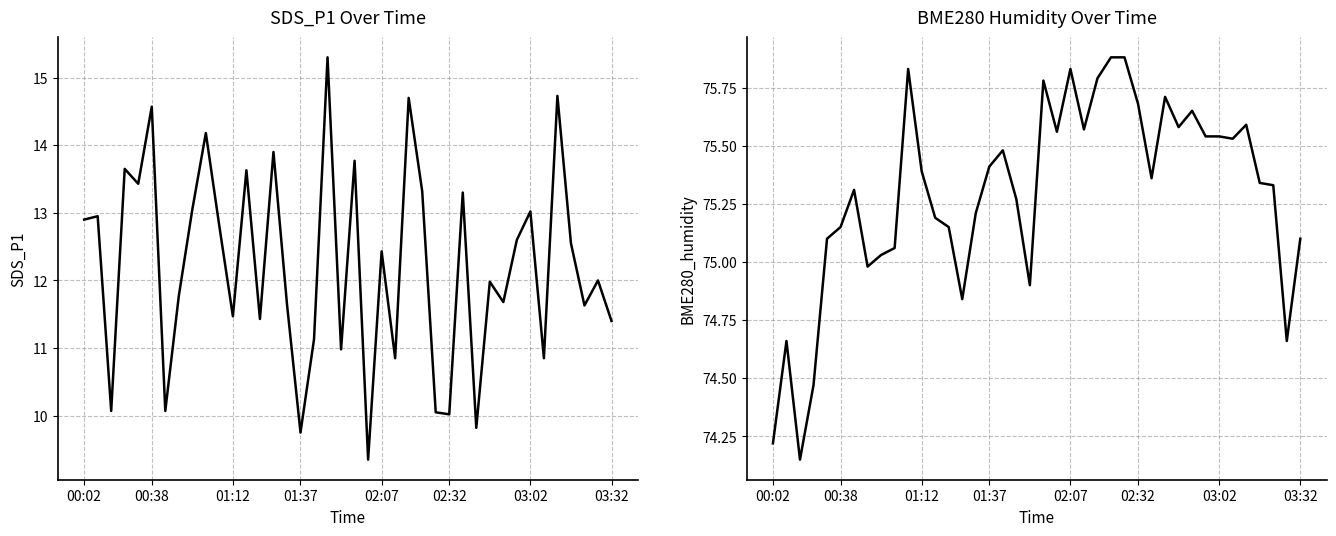

What is the total value across all series at 02:07?

88.5